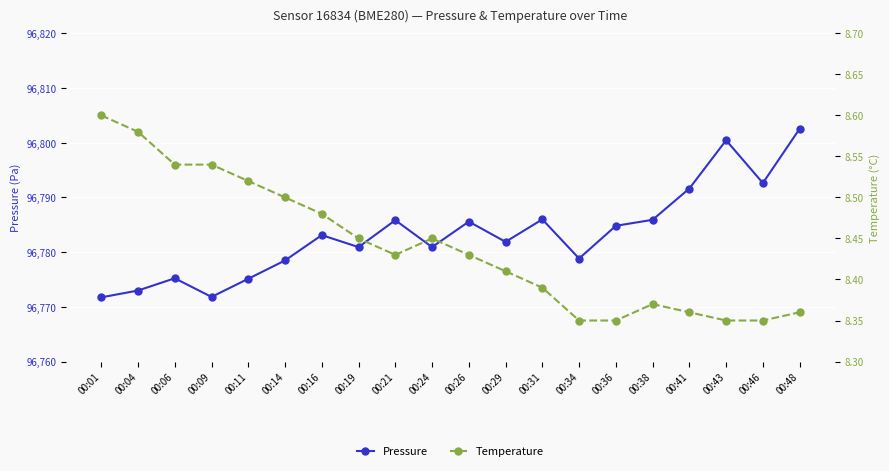

How many categories are shown in the chart?

20